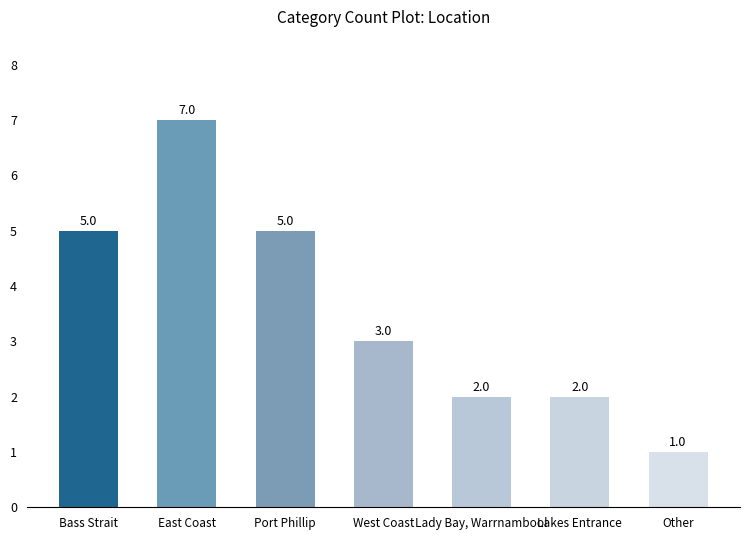

What is the average value?

4